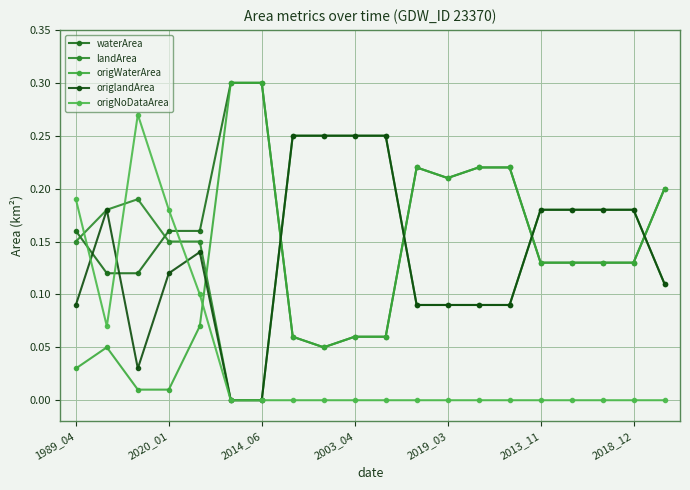

What is the sum of all landArea values?

3.0